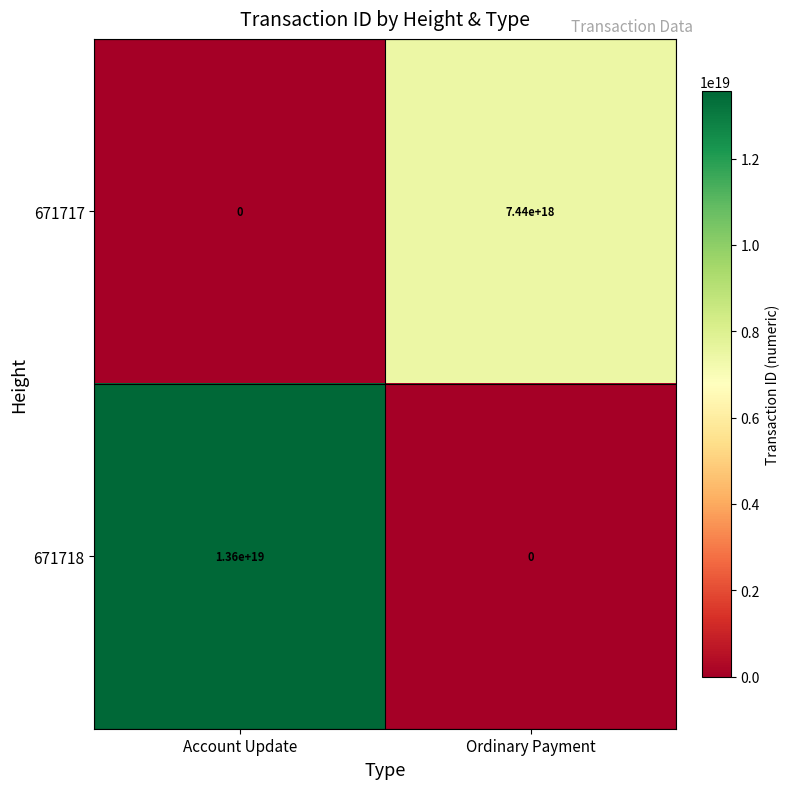

At which category is the sum across all series the highest?

Account Update